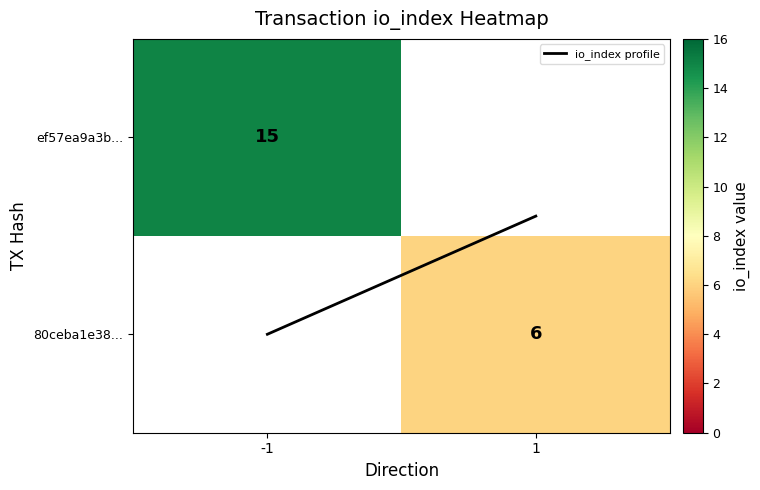

Which category has the lowest value in the io_index profile series?

1